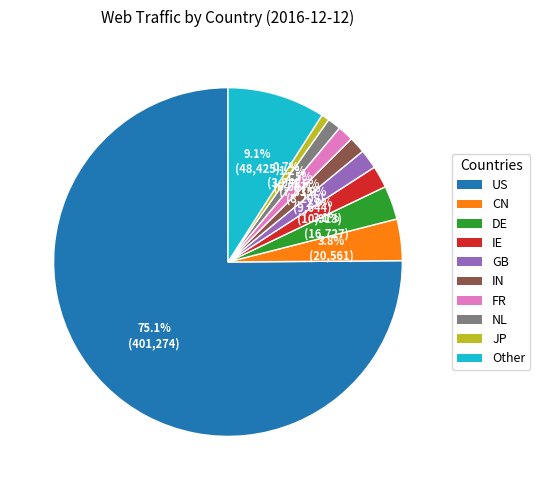

Do GB and US together represent more than half of the pie?

Yes